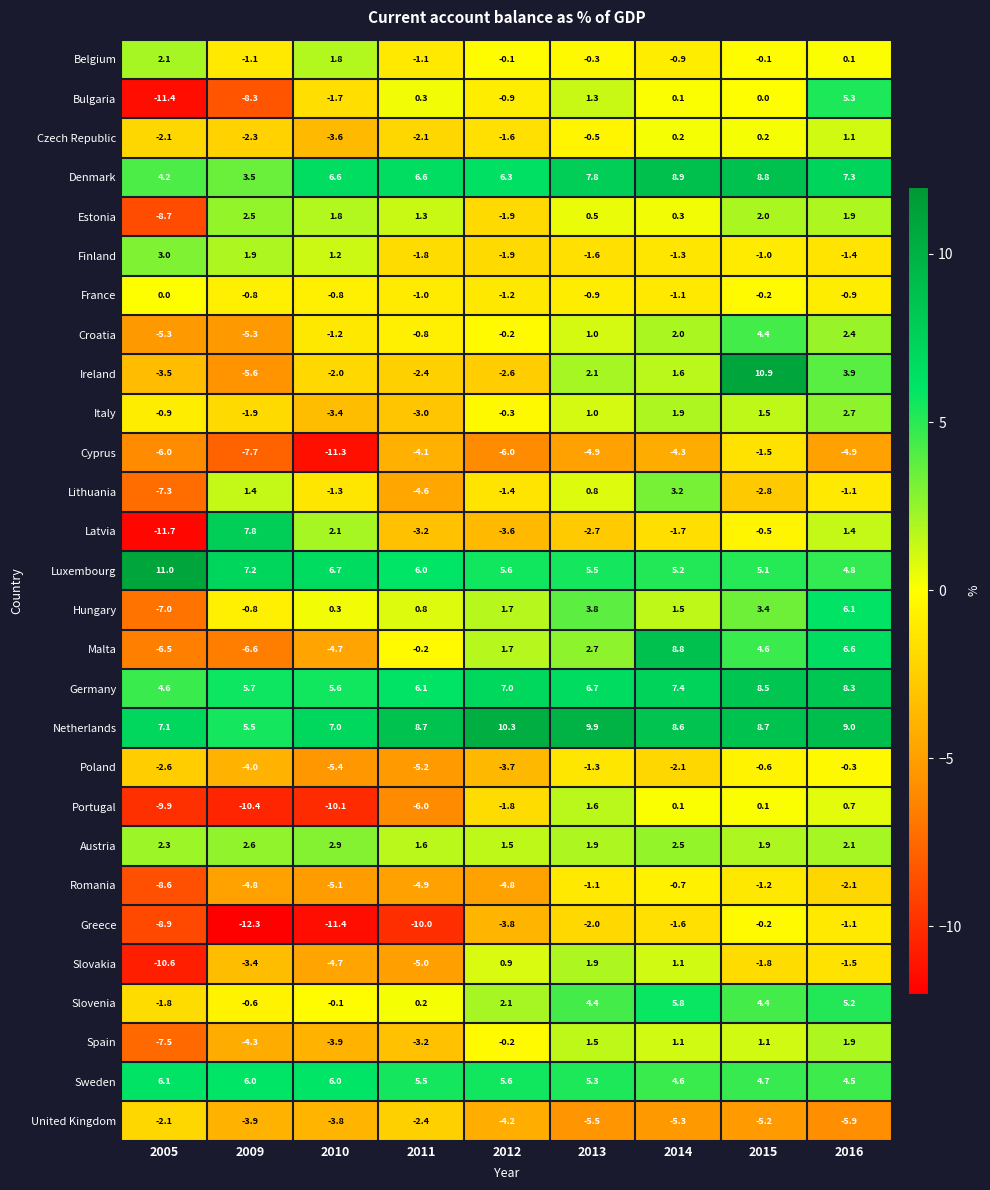

How many values in the Czech Republic series exceed -1?

4